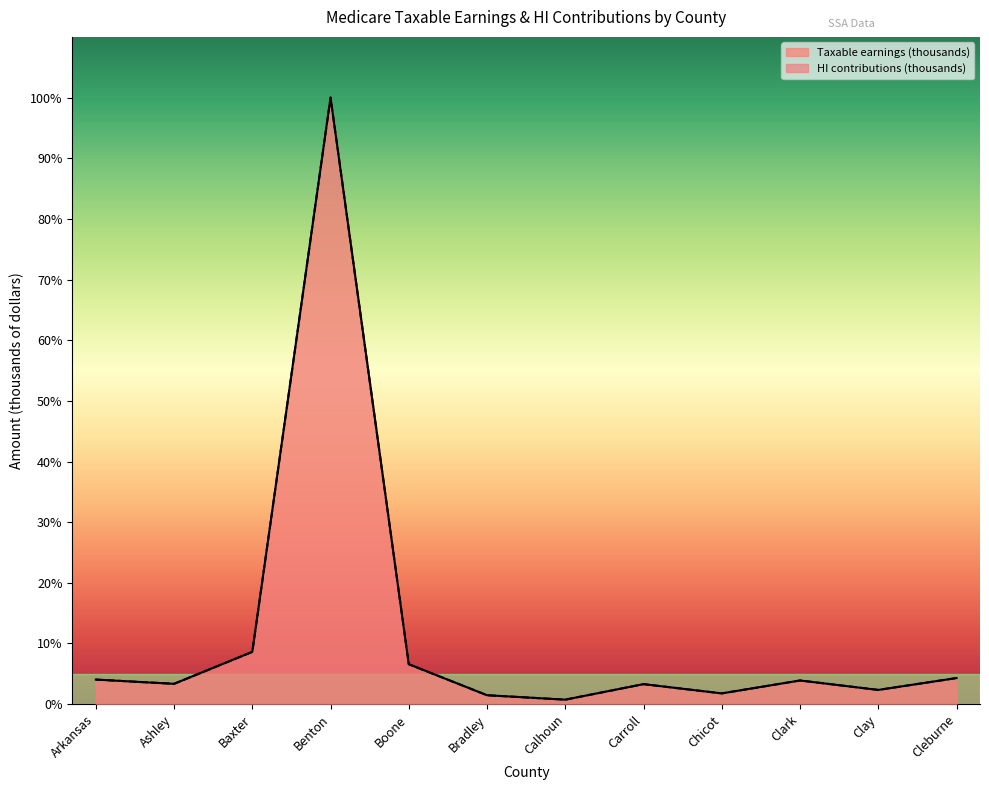

At which label does HI contributions (thousands) first exceed 3?

Arkansas